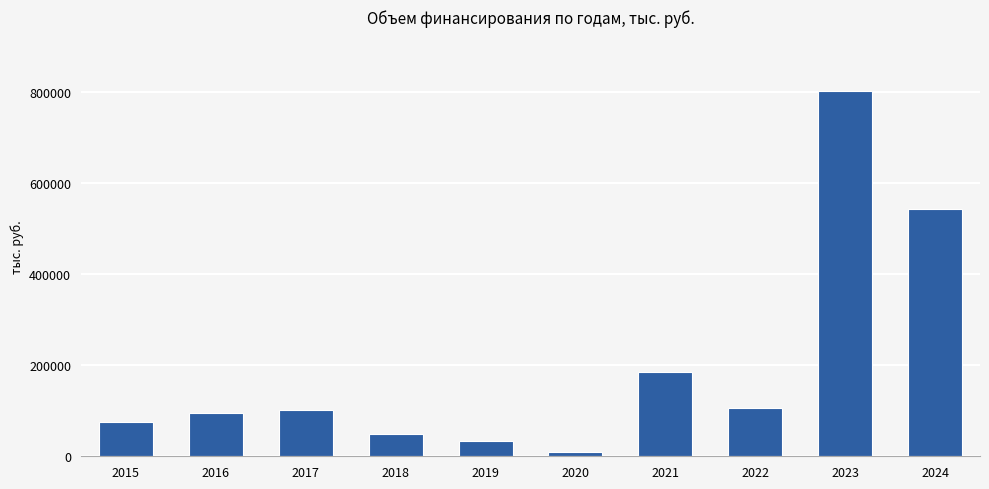

What is the value of the 7th bar from the left?

185291.8